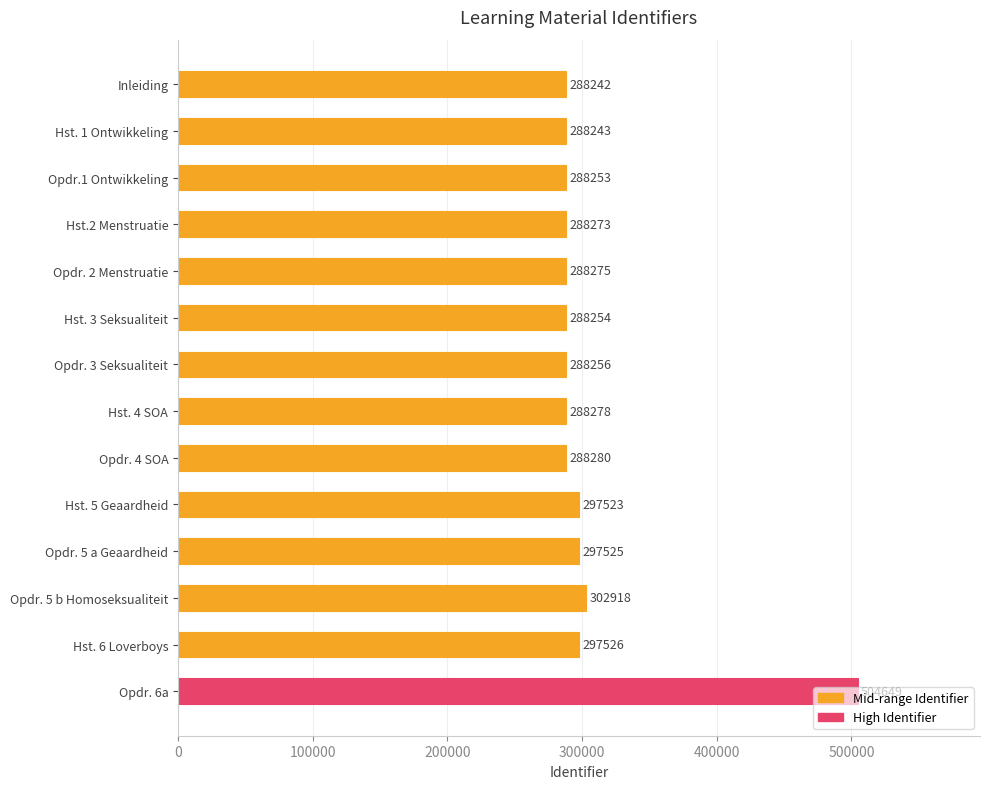

At which label is the value closest to 396445?

Opdr. 5 b Homoseksualiteit